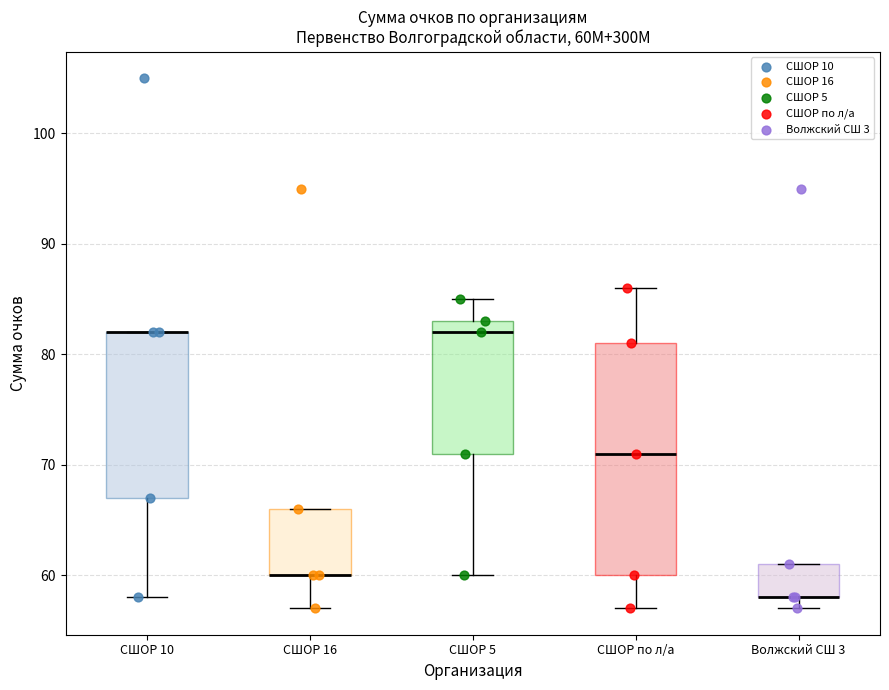

Which box is the tallest, from its lower edge to its upper edge?

СШОР по л/а